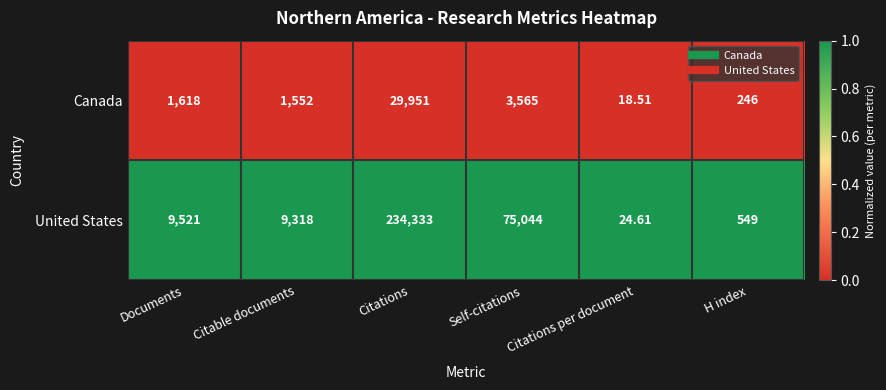

Between Citable documents and Citations, which series saw the biggest shift?

United States